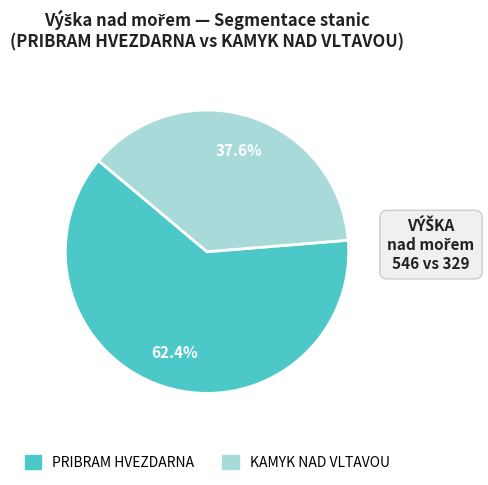

What is the ratio of the value at PRIBRAM HVEZDARNA to the value at KAMYK NAD VLTAVOU?

1.7